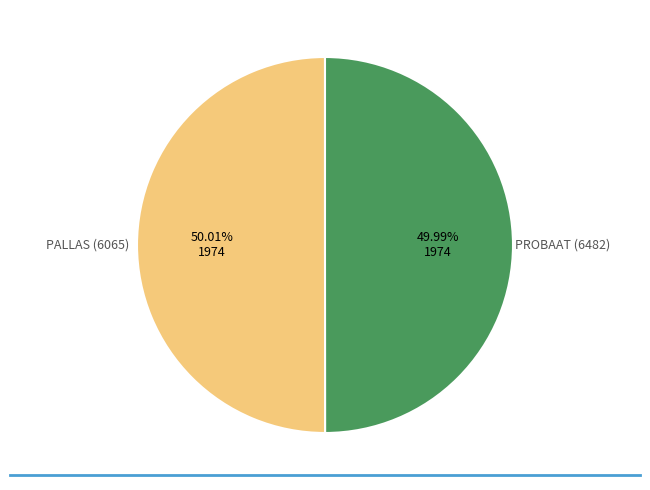

Is there a majority slice in this chart?

Yes